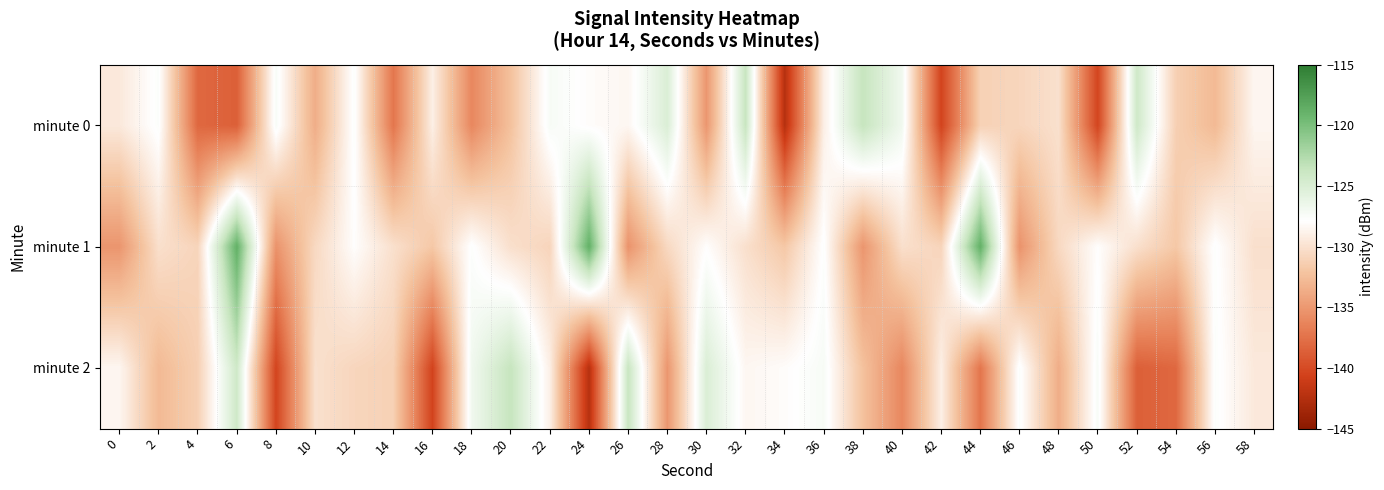

Rank the series by their maximum value, from highest to lowest.

minute 1, minute 0, minute 2